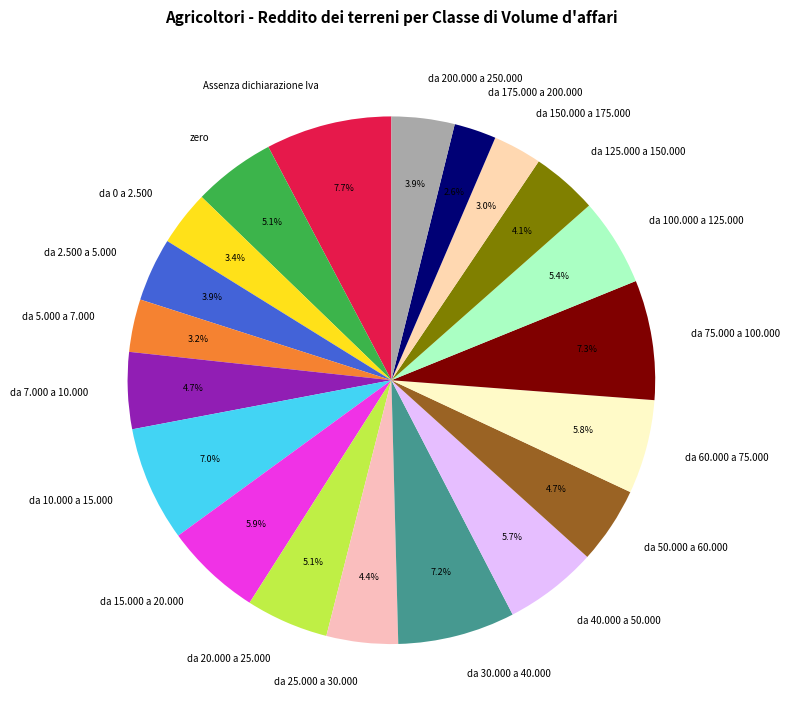

What percentage is the da 0 a 2.500 slice, to the nearest percent?

3%